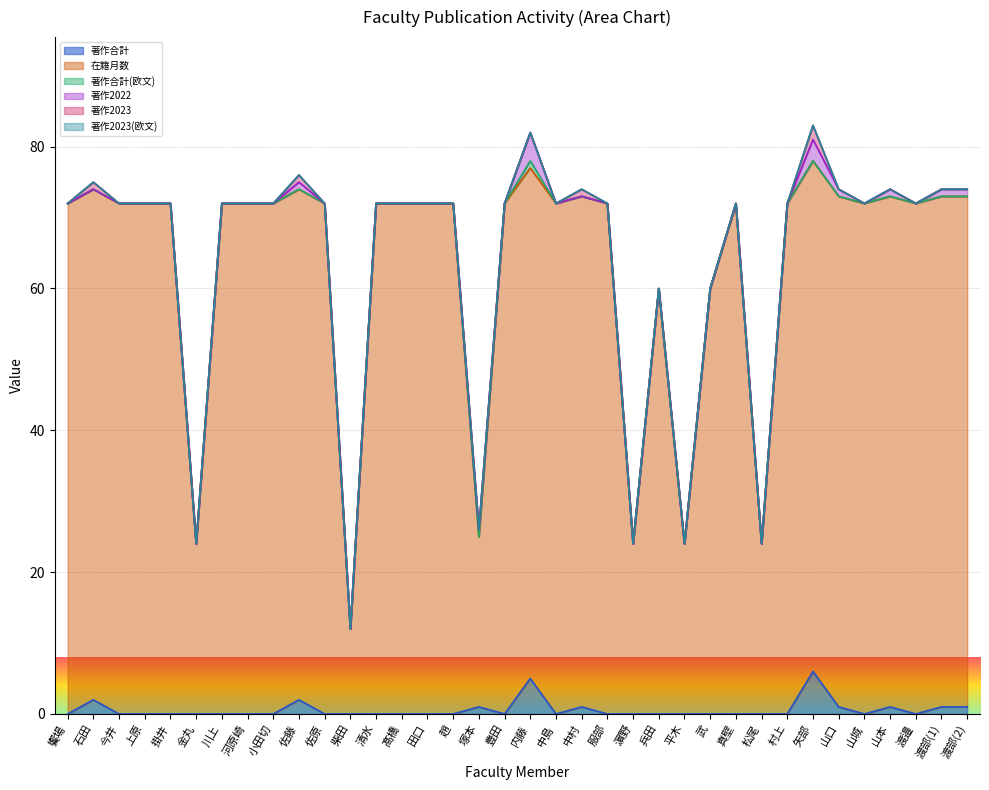

The 著作2023 series shows 0 at 上原. True or false?

True